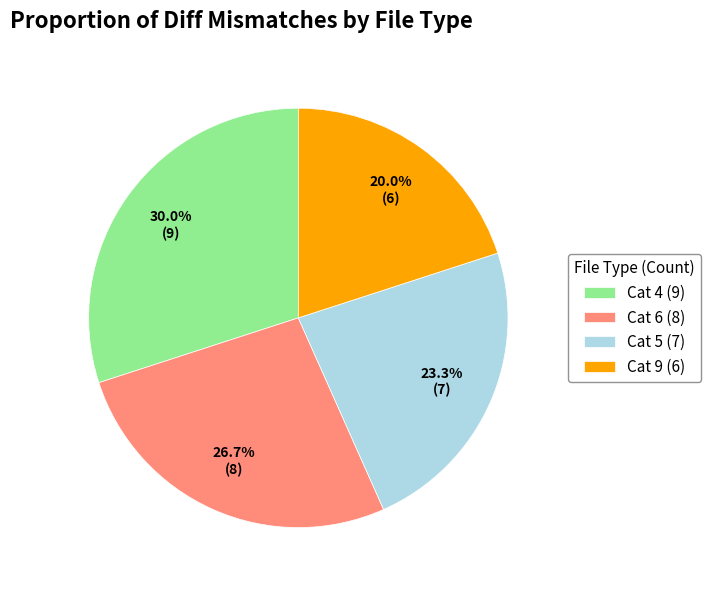

How many segments does this pie chart have?

4